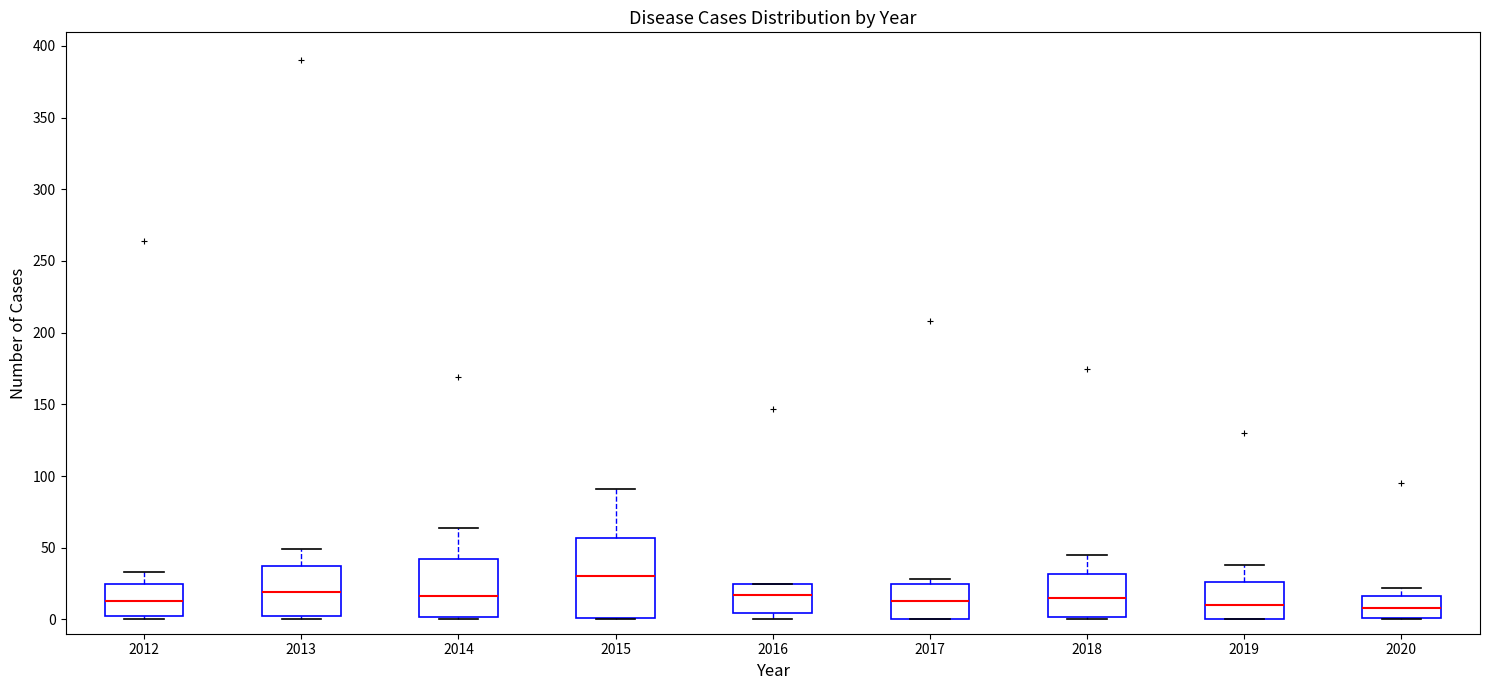

Where does the upper whisker of the box at x = 2018 end on the y-axis? The values are not printed on the chart, so give them approximately, as read against the axis.

45